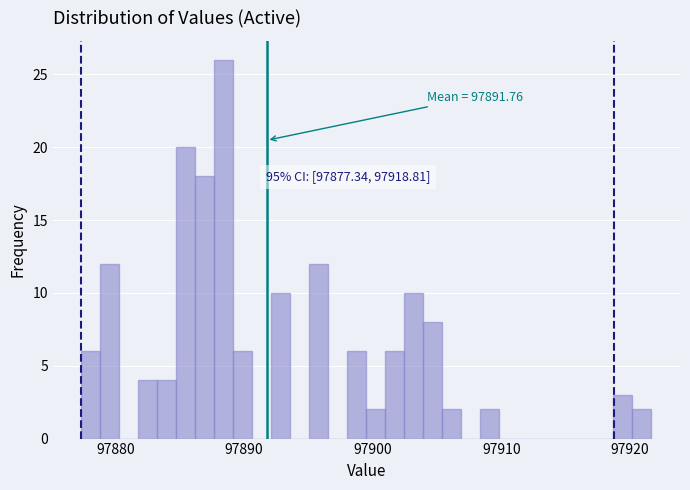

Around what value on the x-axis is the tallest bar? Give the approximate position of its centre, as read against the axis.

97888